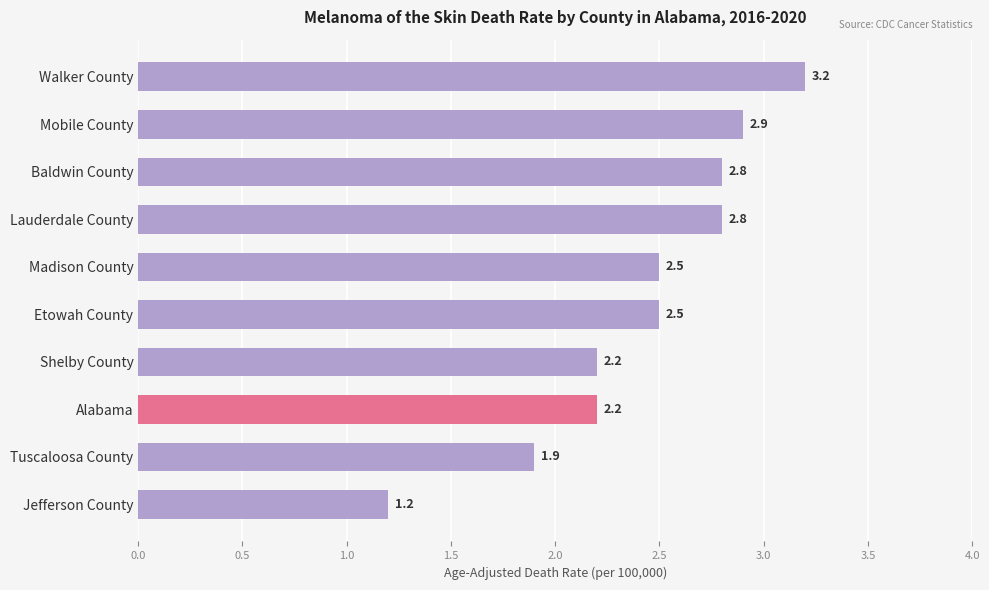

What is the approximate value at Walker County?

3.2